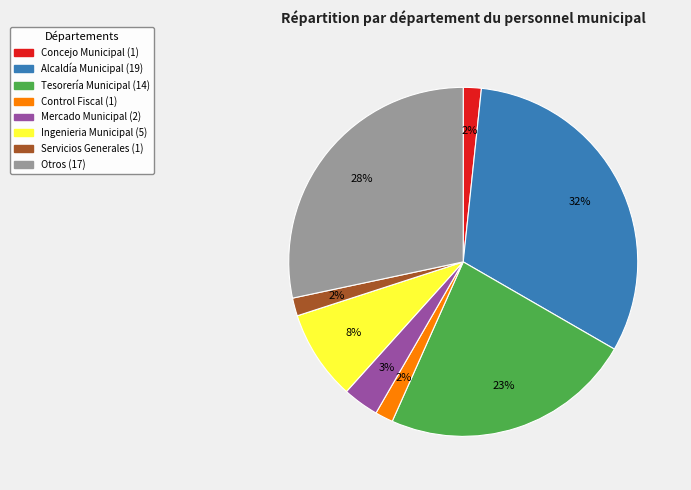

What percentage is the Mercado Municipal slice, to the nearest percent?

3%